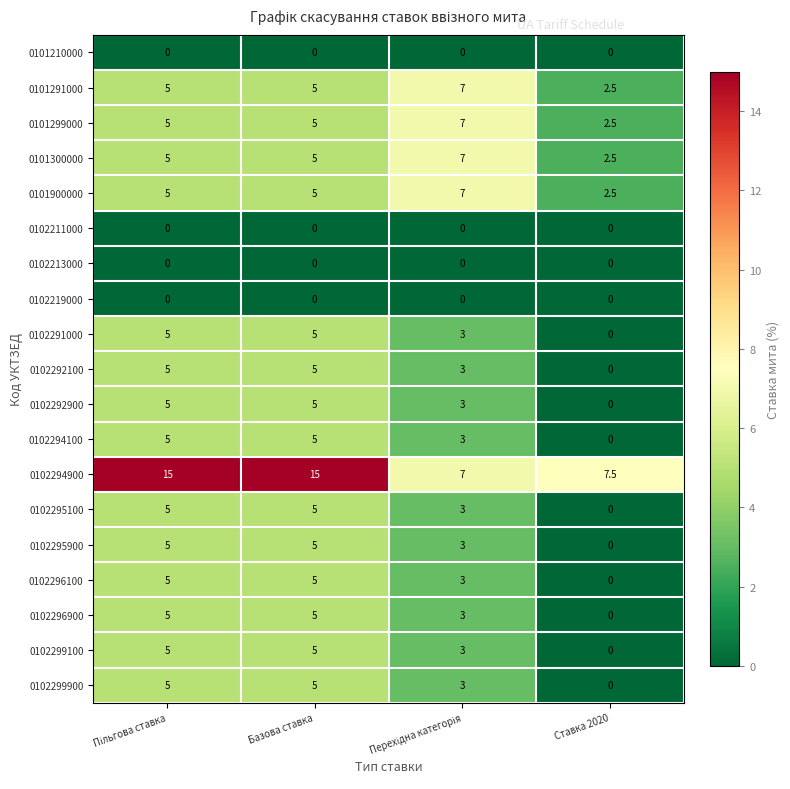

Which series has the widest spread of values?

0102294900